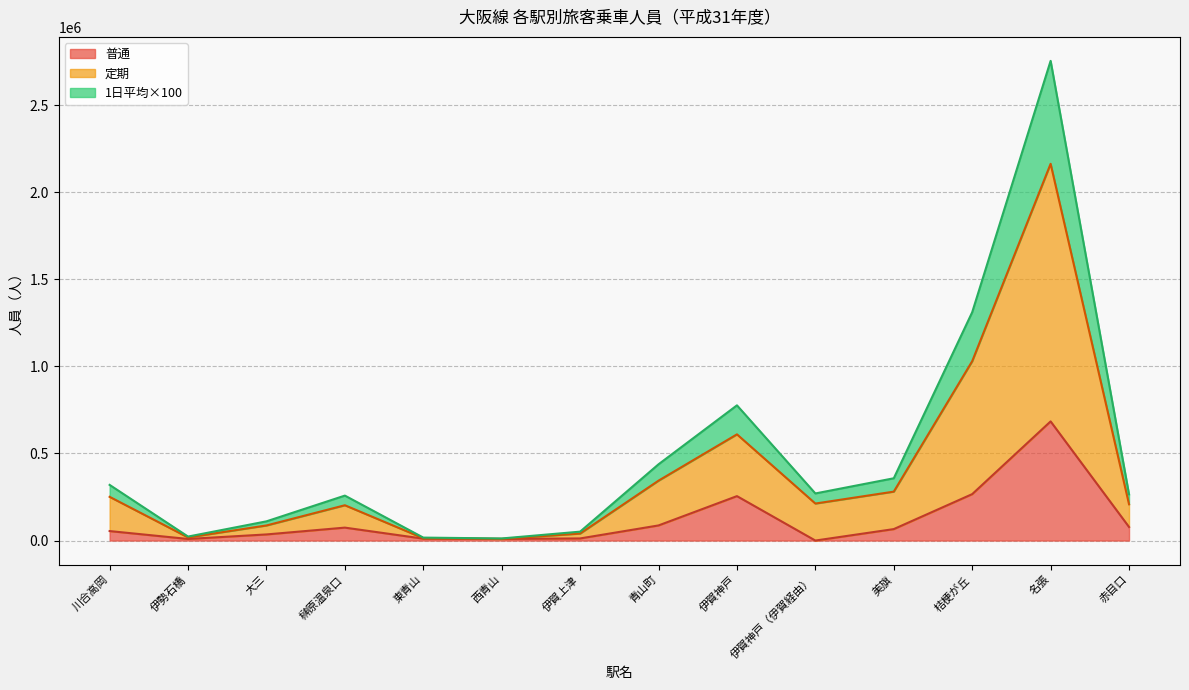

What is the total value across all series at 桔梗が丘?

1310944